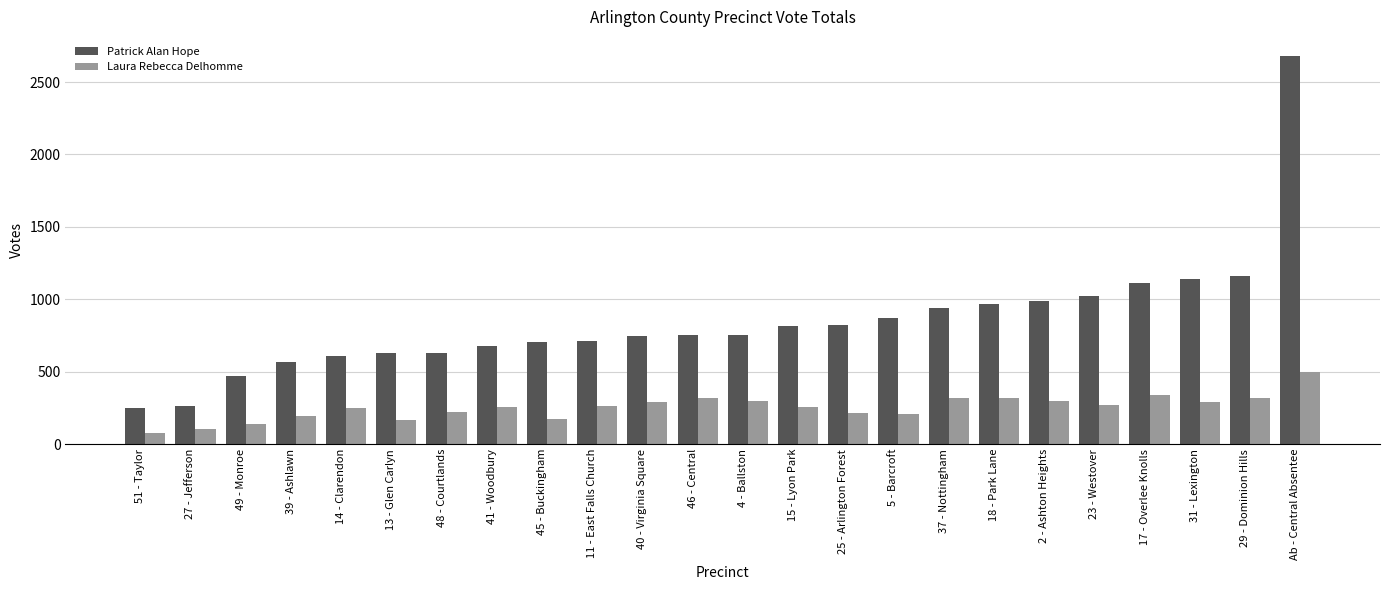

What is the label of the 22nd bar from the right?

49 - Monroe